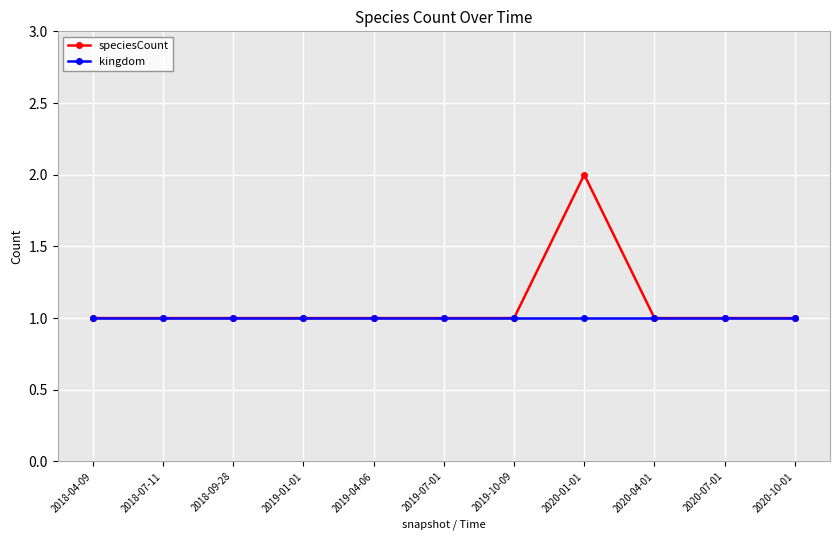

Does the chart have visible grid lines?

Yes